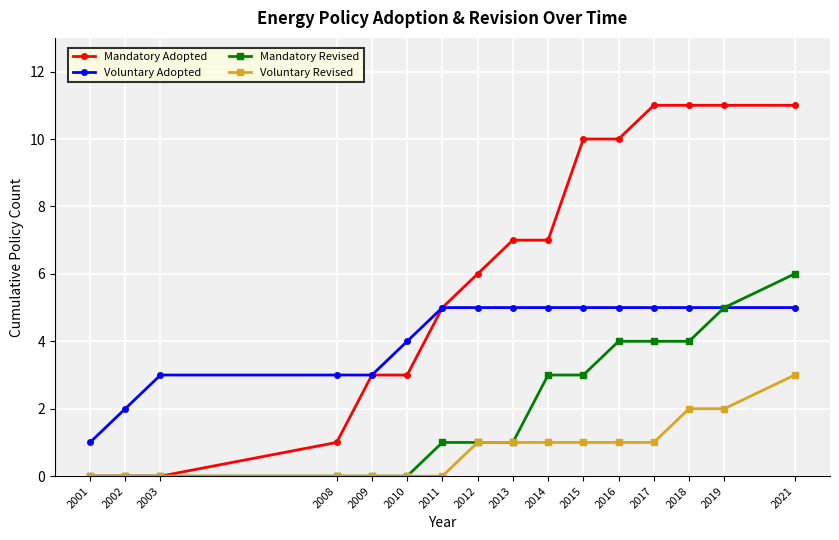

Reading left to right, extract all data points from this chart.

Mandatory Adopted: 2001=0	2002=0	2003=0	2008=1	2009=3	2010=3	2011=5	2012=6	2013=7	2014=7	2015=10	2016=10	2017=11	2018=11	2019=11	2021=11
Voluntary Adopted: 2001=1	2002=2	2003=3	2008=3	2009=3	2010=4	2011=5	2012=5	2013=5	2014=5	2015=5	2016=5	2017=5	2018=5	2019=5	2021=5
Mandatory Revised: 2001=0	2002=0	2003=0	2008=0	2009=0	2010=0	2011=1	2012=1	2013=1	2014=3	2015=3	2016=4	2017=4	2018=4	2019=5	2021=6
Voluntary Revised: 2001=0	2002=0	2003=0	2008=0	2009=0	2010=0	2011=0	2012=1	2013=1	2014=1	2015=1	2016=1	2017=1	2018=2	2019=2	2021=3